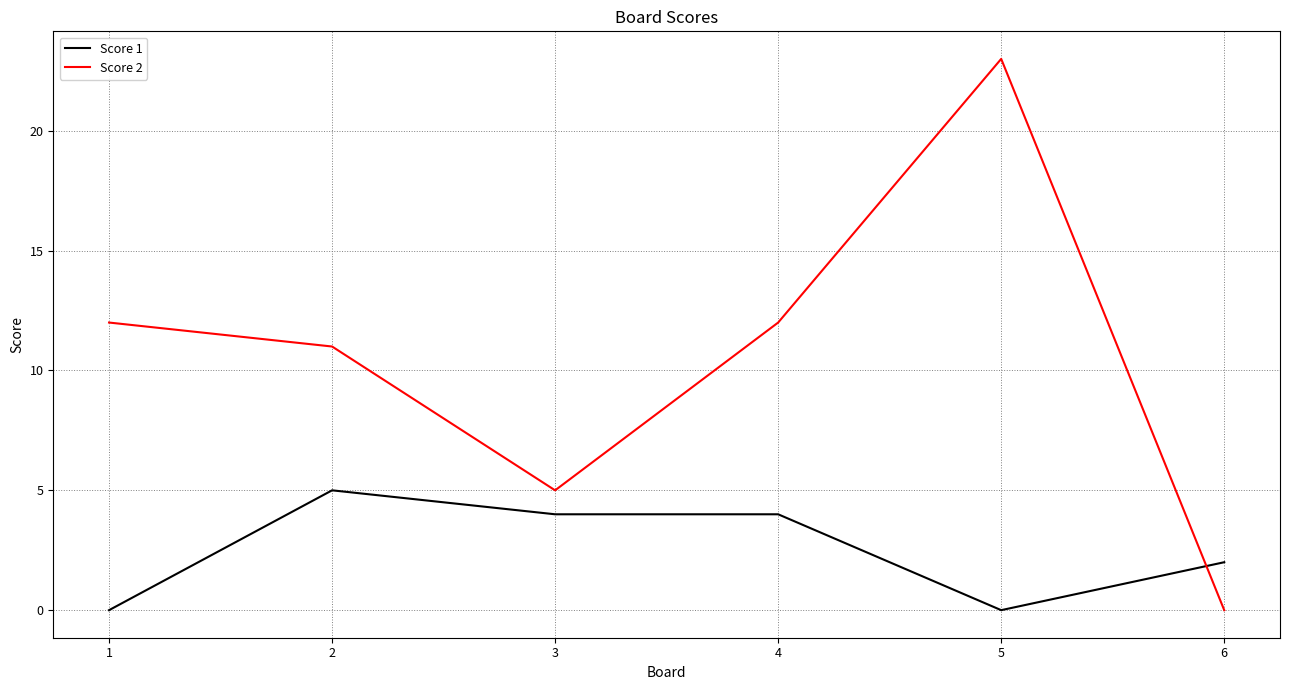

Which series changed the most between 3 and 5?

Score 2